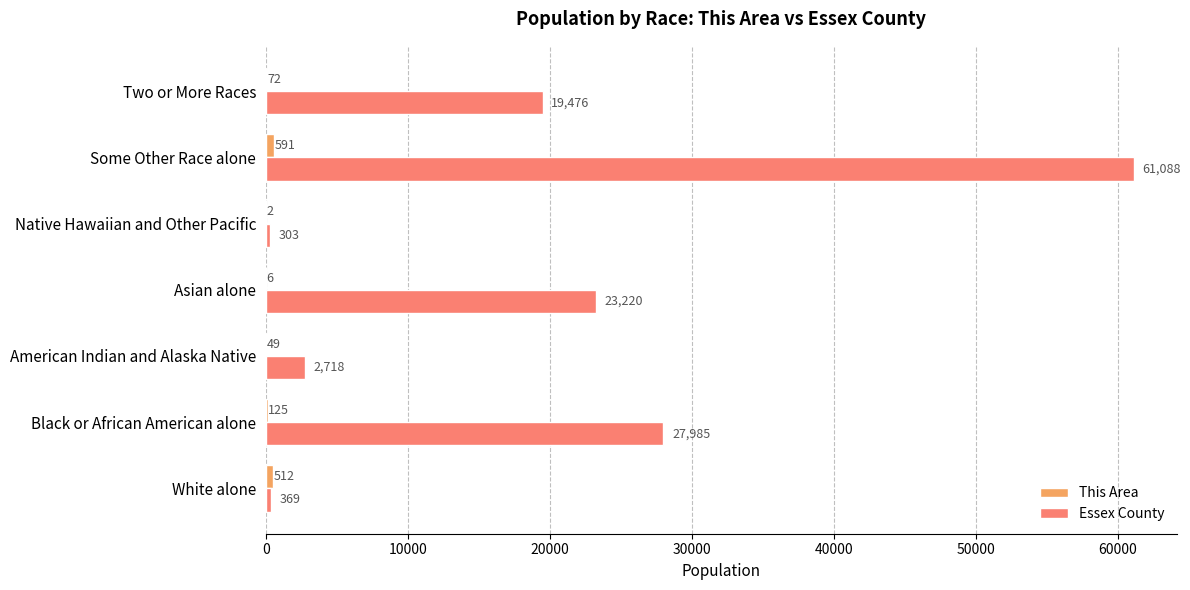

Count the number of data series in this chart.

2